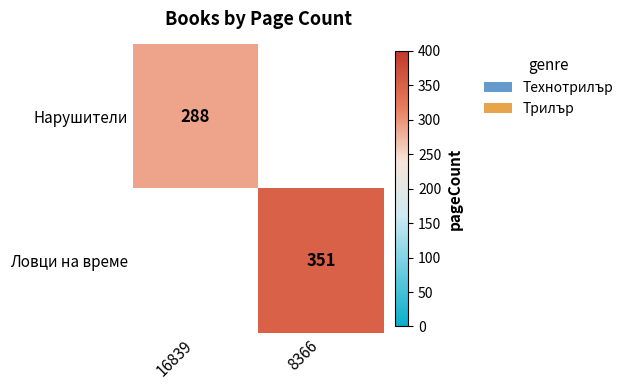

True or false: Ловци на време has a value of 351 at 8366.

True